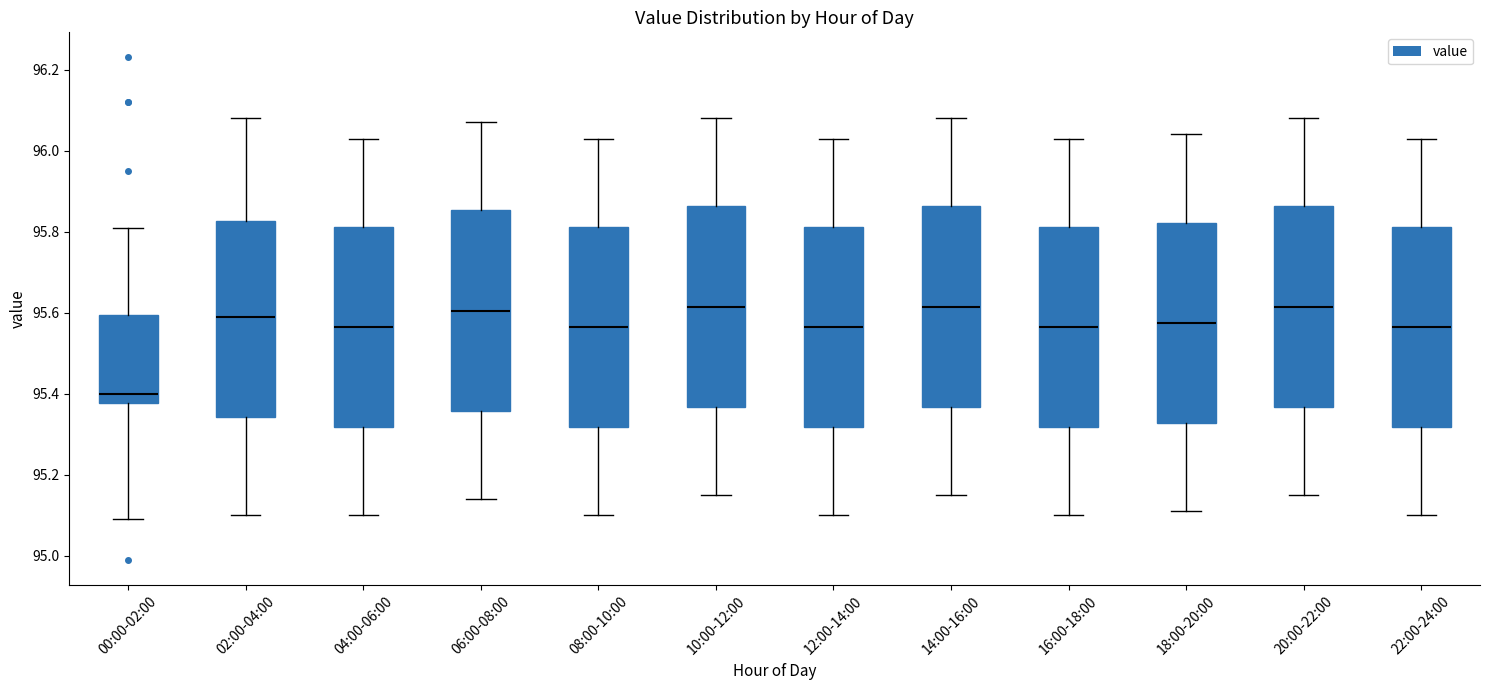

Which box has the lowest median line?

00:00-02:00